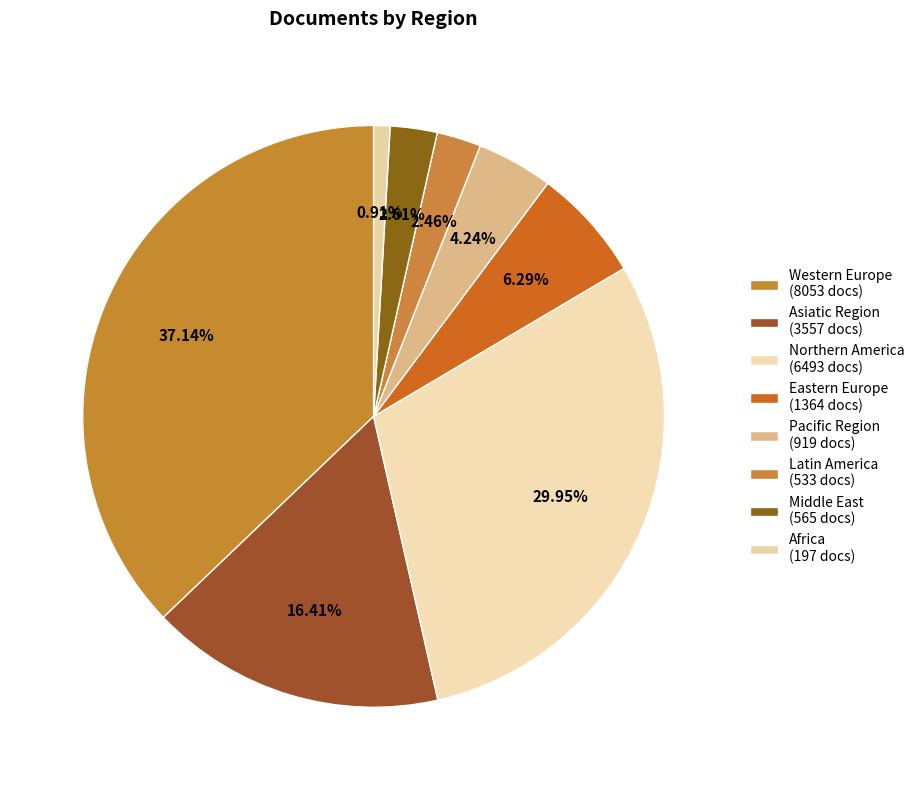

Is there a majority slice in this chart?

No